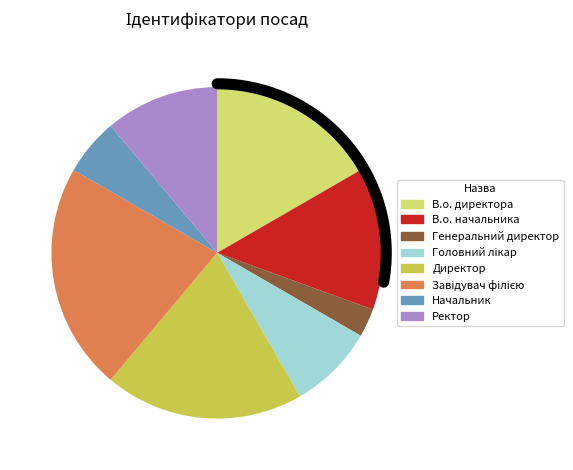

Is it true that Завідувач філією is 22% of the pie?

True